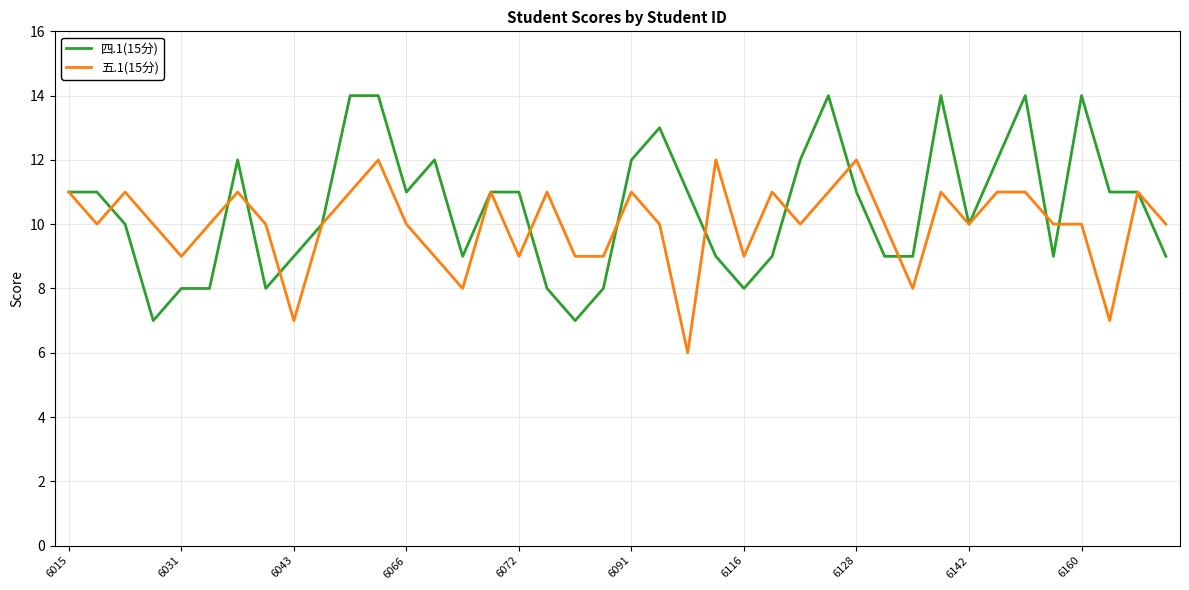

What is the sum of all 五.1(15分) values?

399